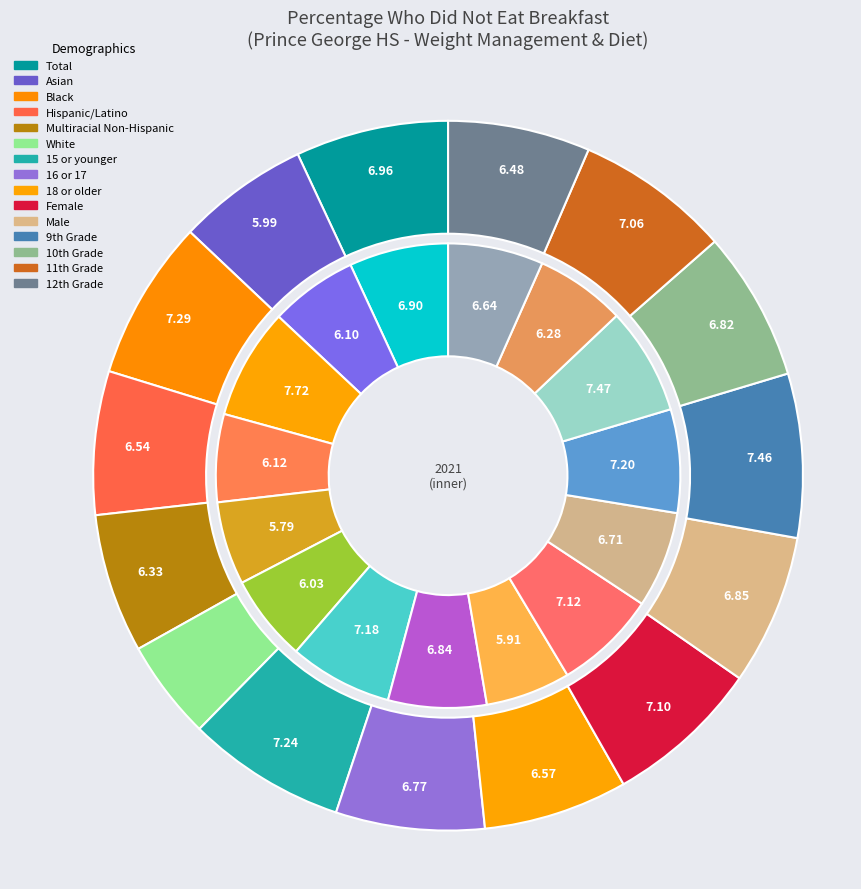

Which slice is the smallest?

White